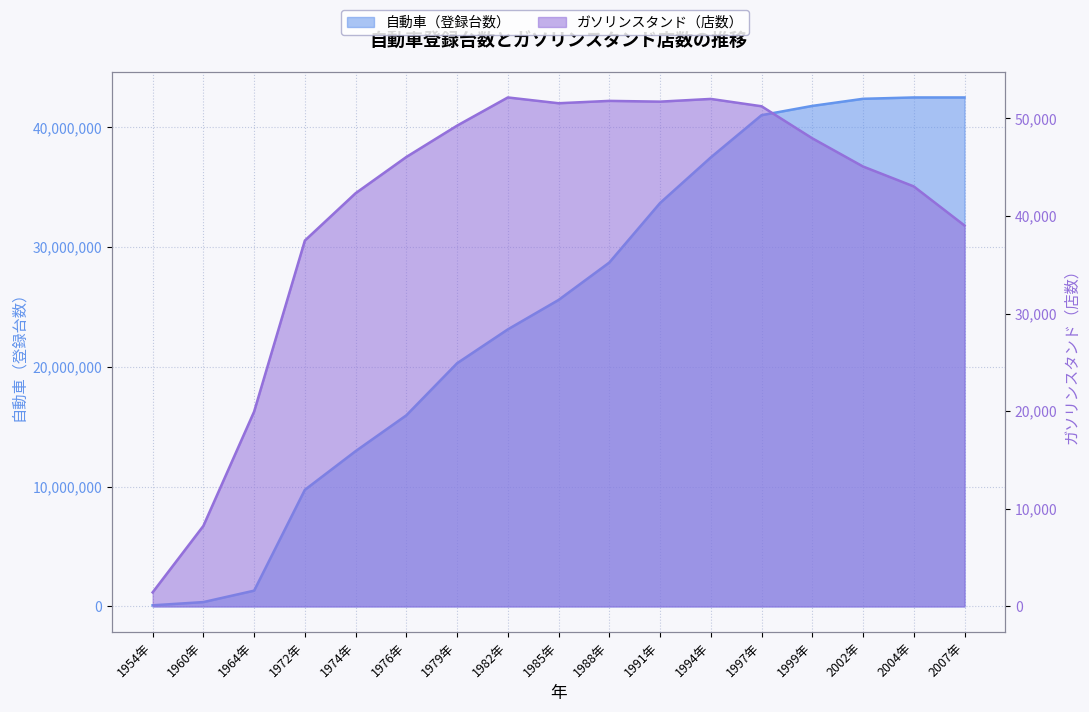

Which has a higher value, 2007年 or 1954年?

2007年